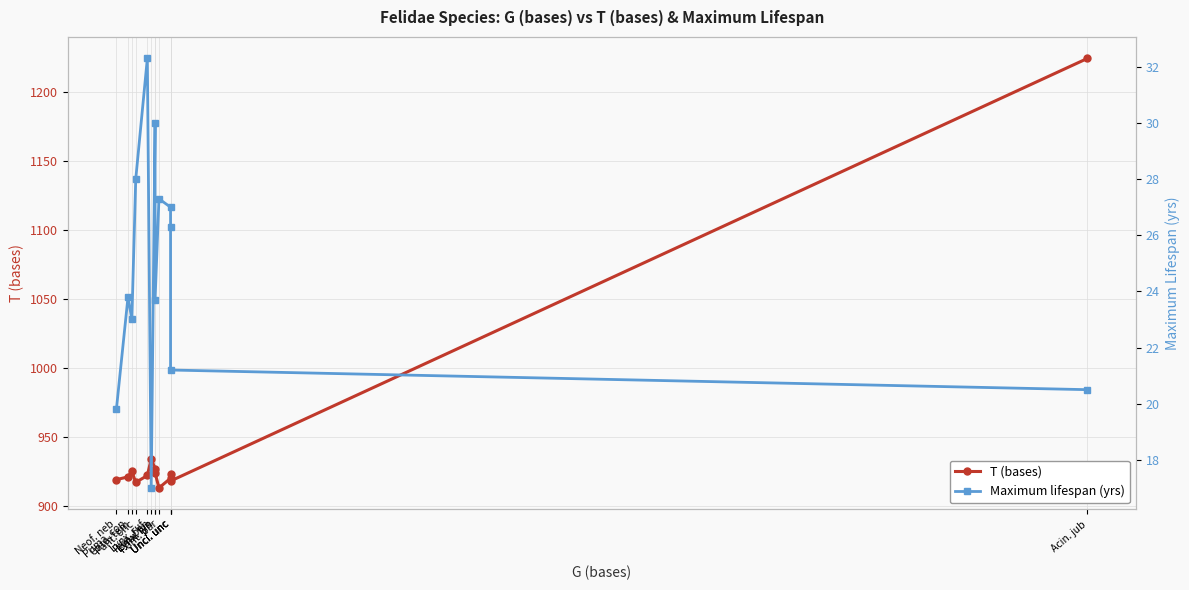

The value of Maximum lifespan (yrs) at Acin. jub is 26.7. True or false?

False